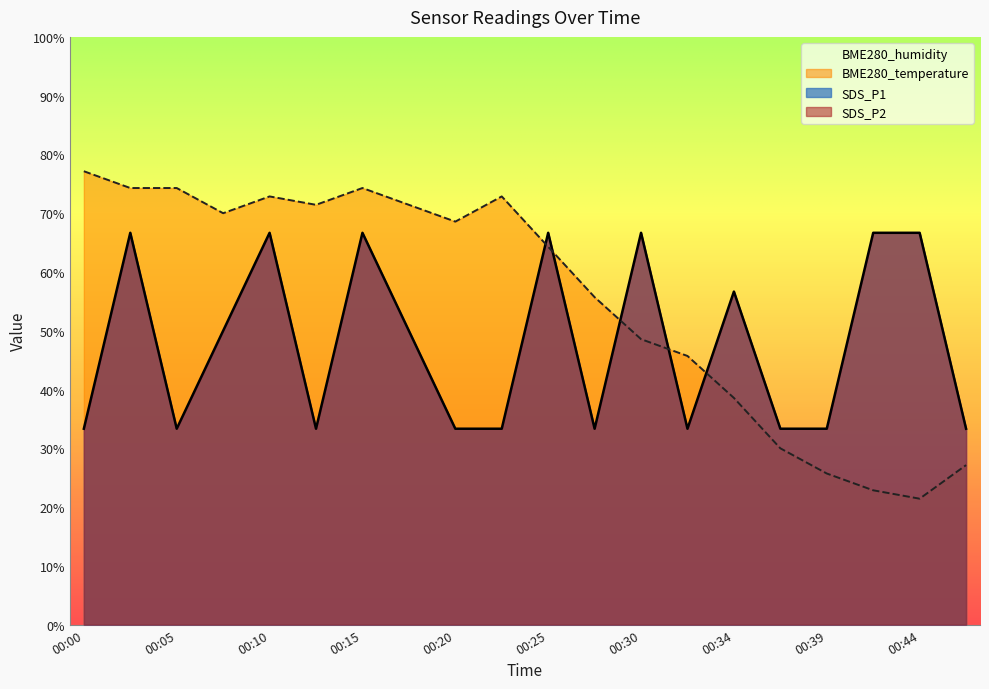

How many values in the SDS_P1 series exceed 50?

10